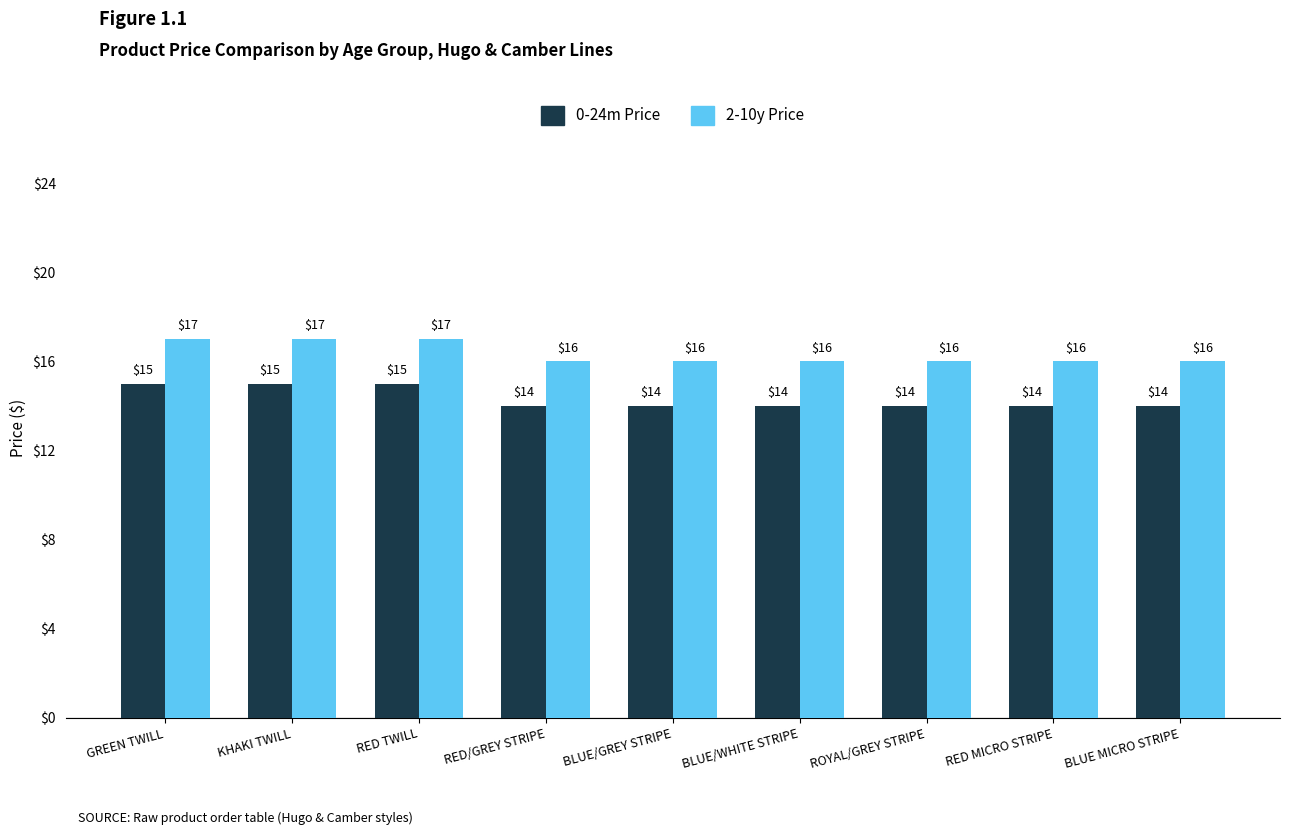

Is it true that 2-10y Price equals 16 at RED/GREY STRIPE?

True